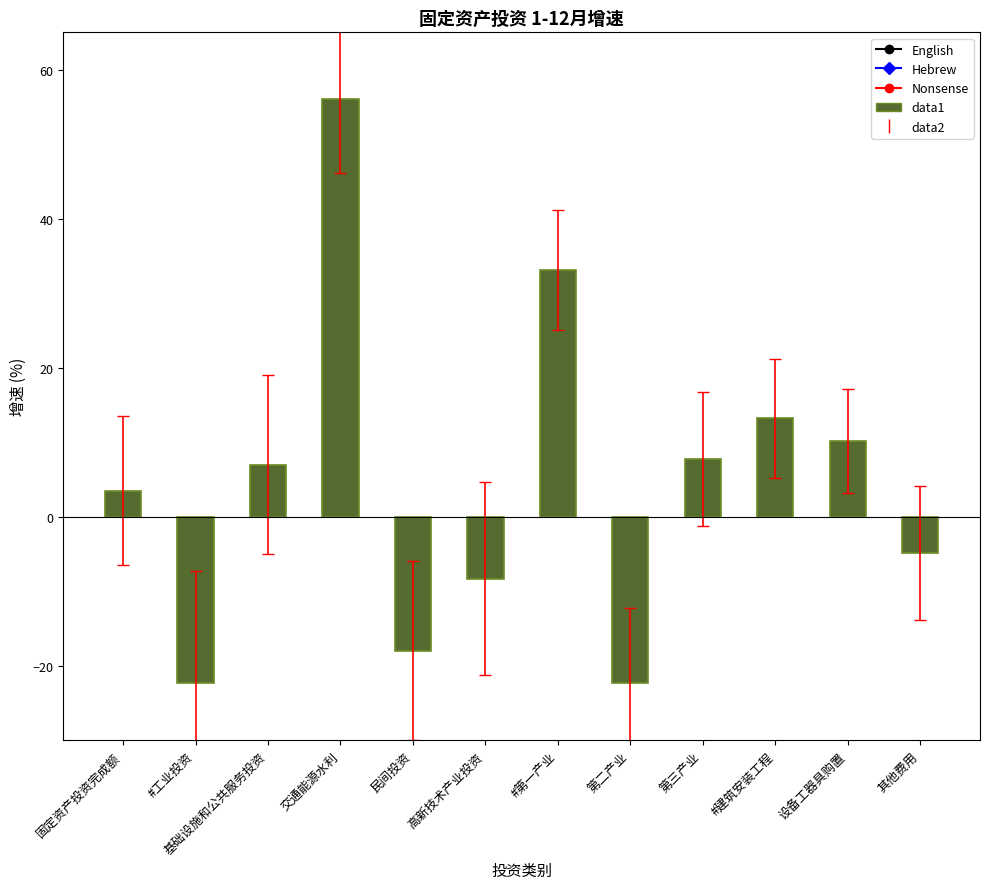

The chart shows a value of -30.1 at 第二产业. True or false?

False